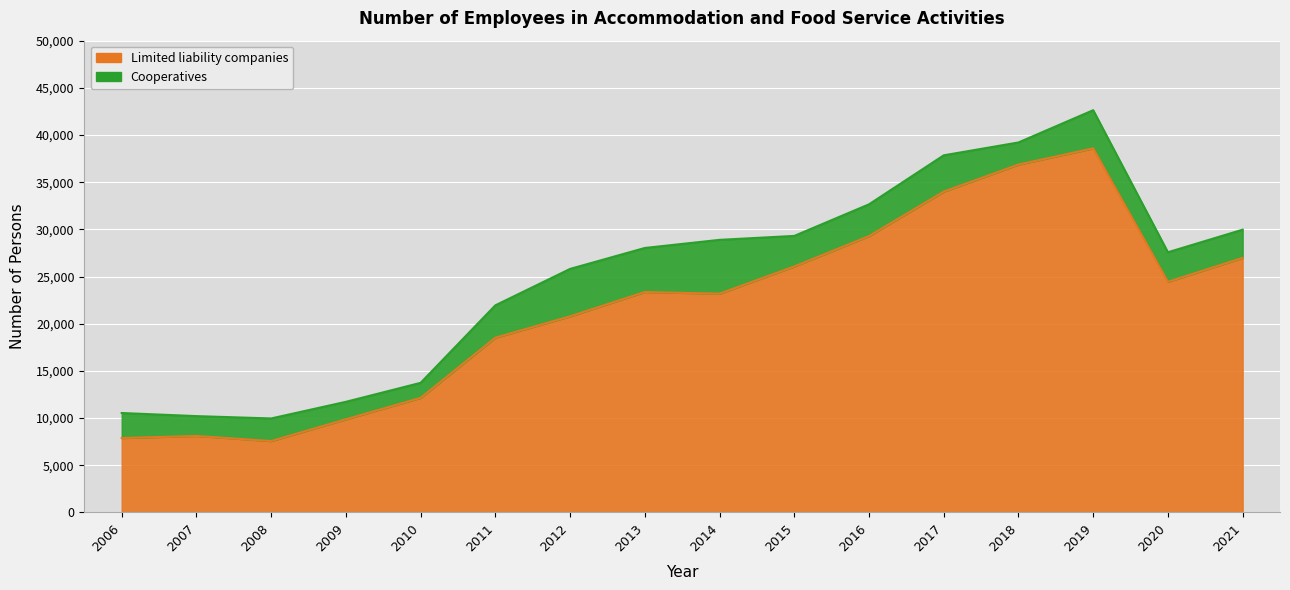

Which label corresponds to the smallest value in the chart?

2008